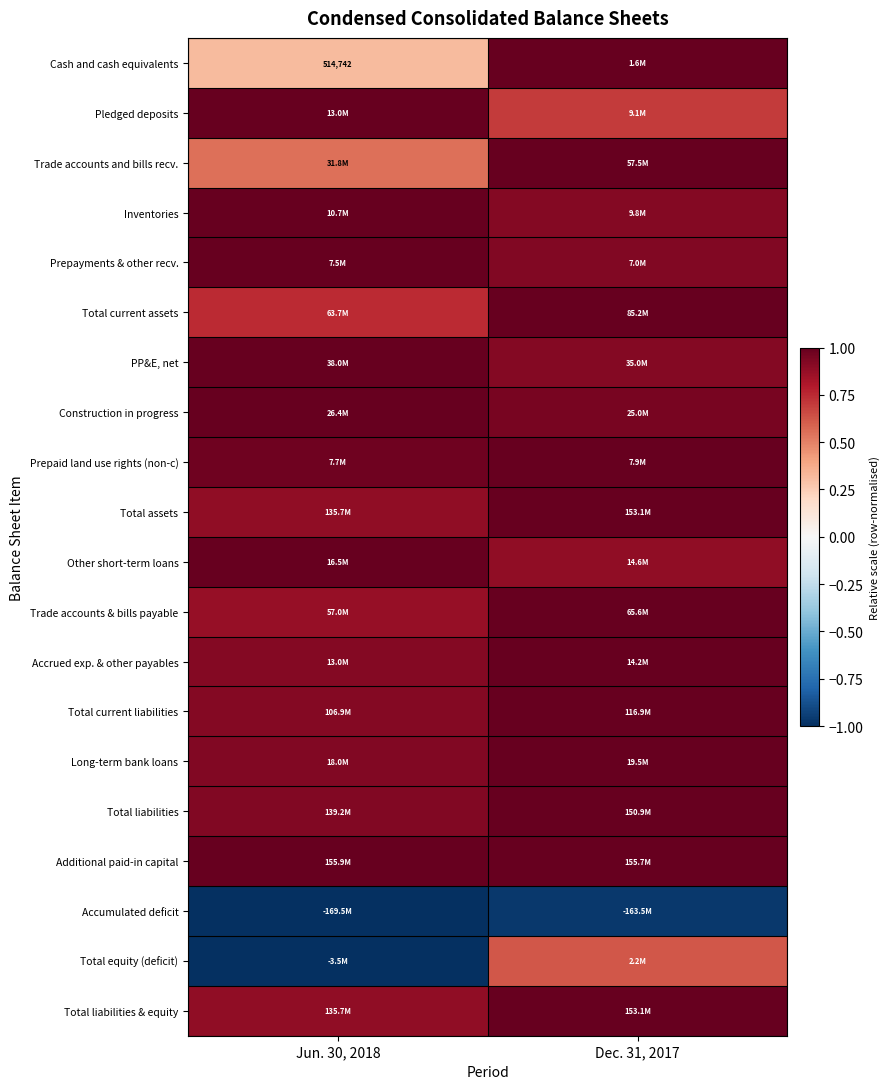

At which label does Pledged deposits reach its minimum?

Dec. 31, 2017